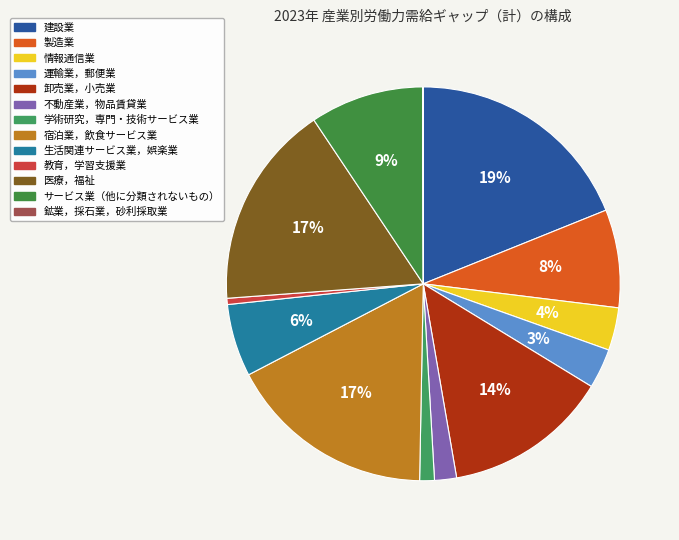

To the nearest percent, what percentage of the pie is 医療，福祉?

17%